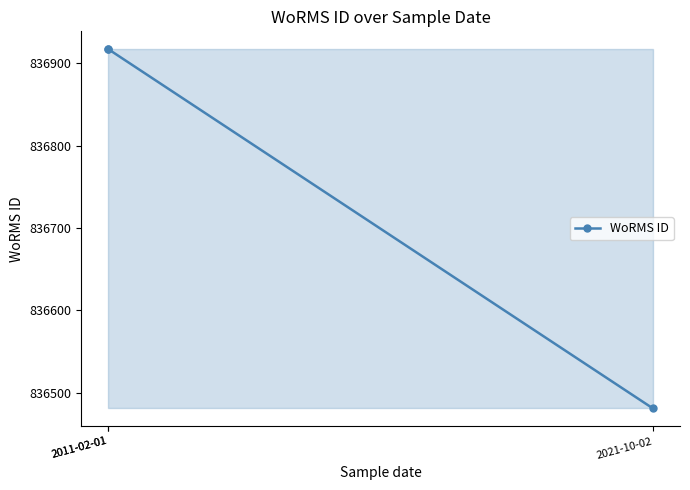

Which has a higher value, 2011-02-01 or 2021-10-02?

2011-02-01